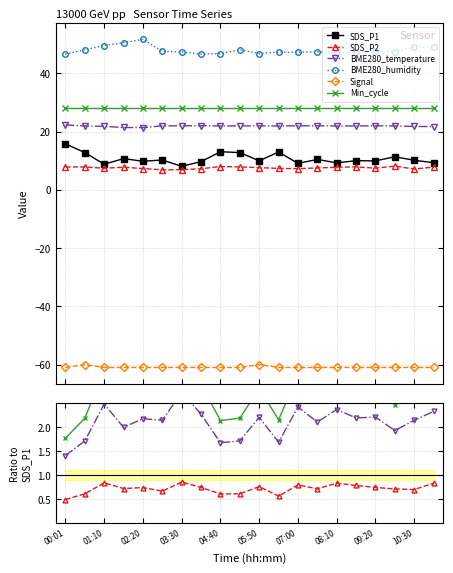

Where is the first local minimum for BME280_temperature?

03:30